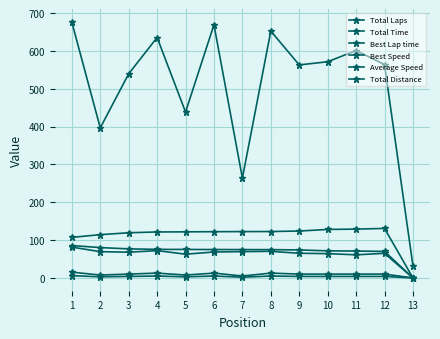

What is the value of the Total Time point at the 5th from the left?

438.6